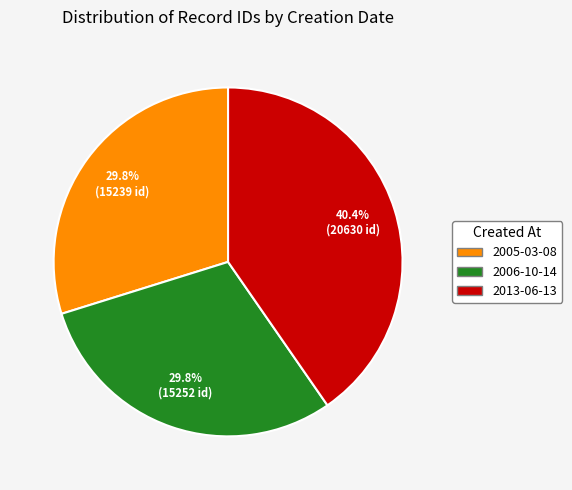

What percentage is the 2013-06-13 slice, to the nearest percent?

40%